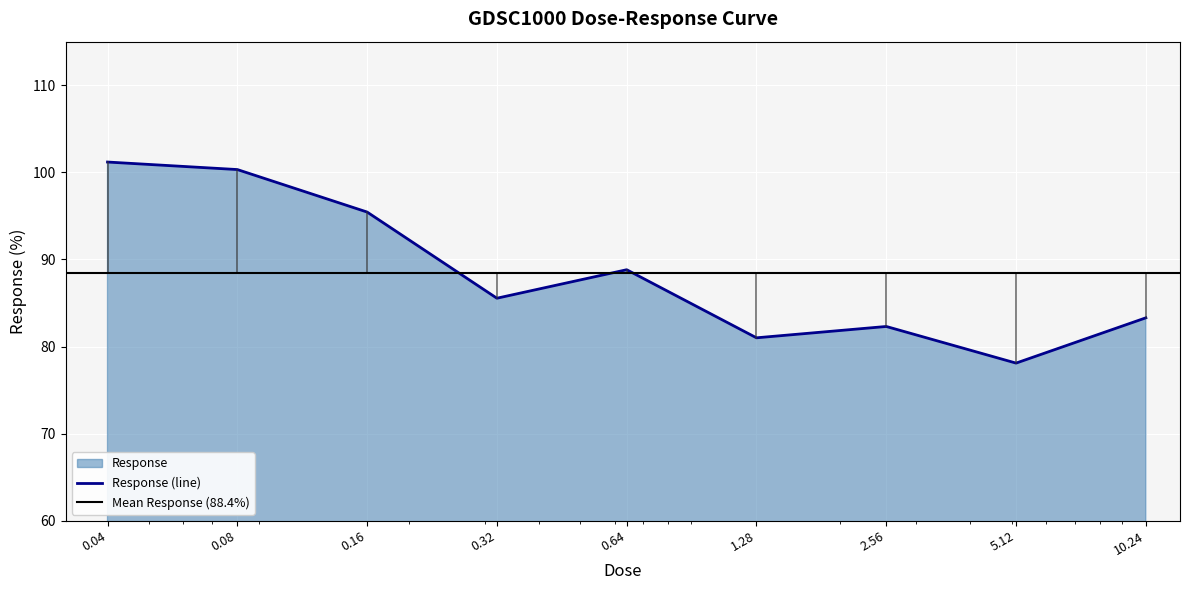

How many values are below 85?

4